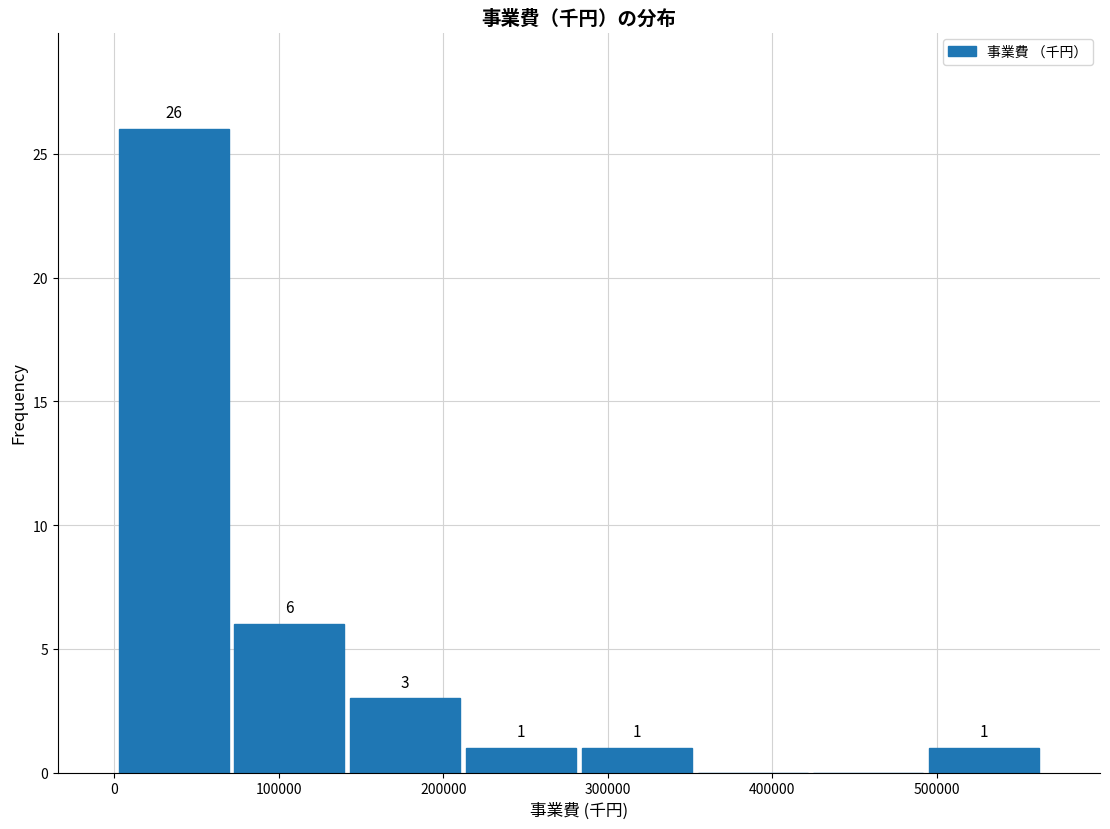

Over which range of the x-axis is the bar tallest?

0 to 70000